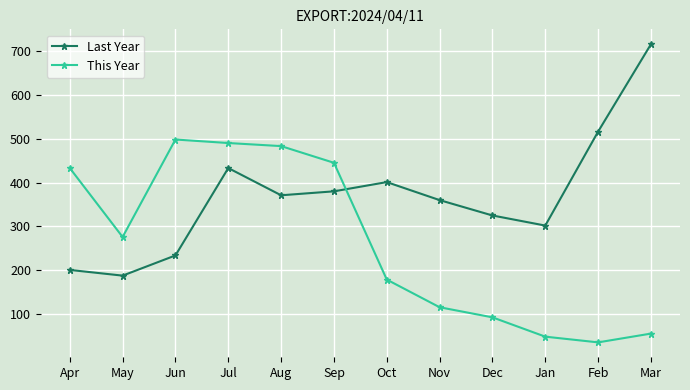

At which category is the sum across all series the highest?

Jul